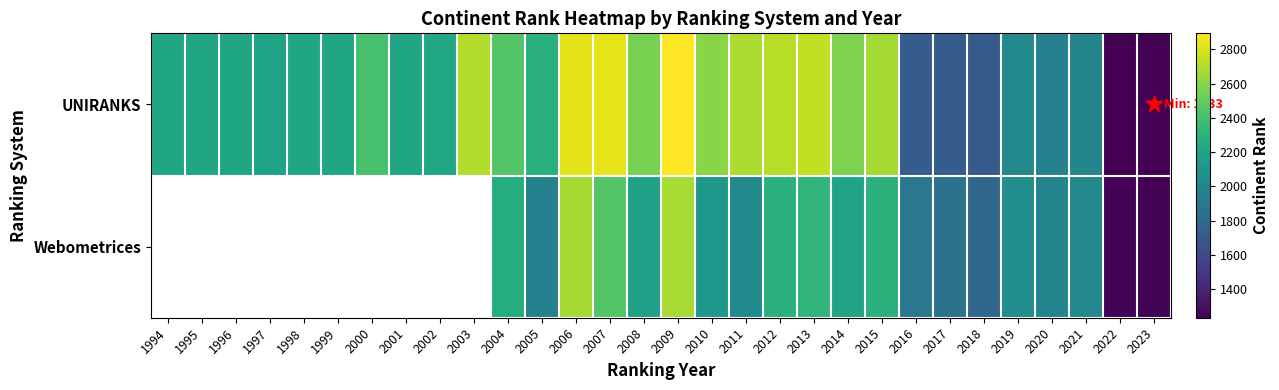

What is the total value across all series at 2022?

2485.0